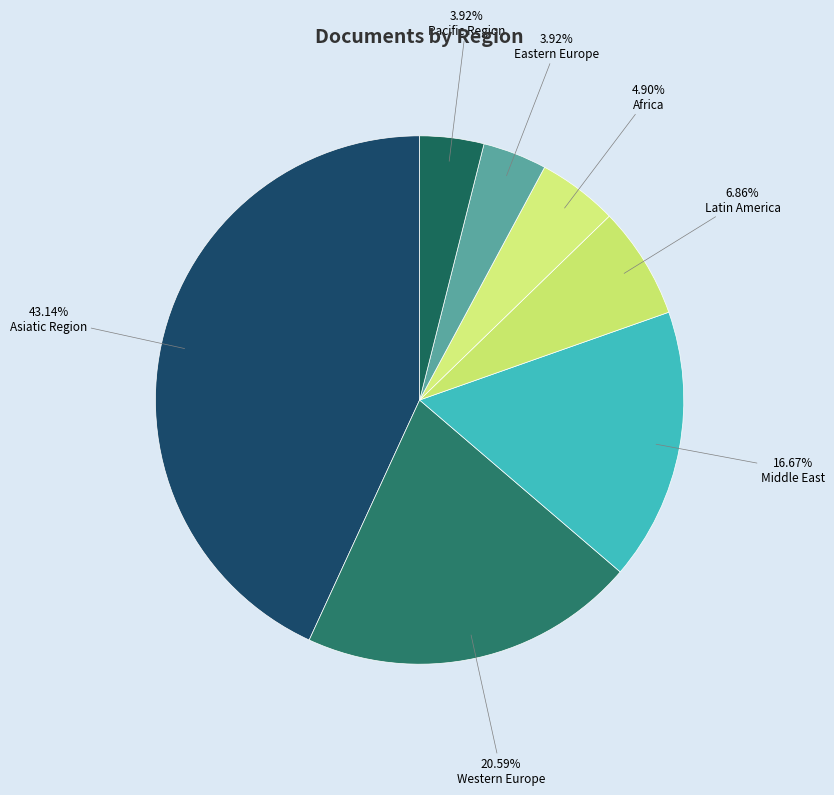

How many slices are in this pie chart?

7